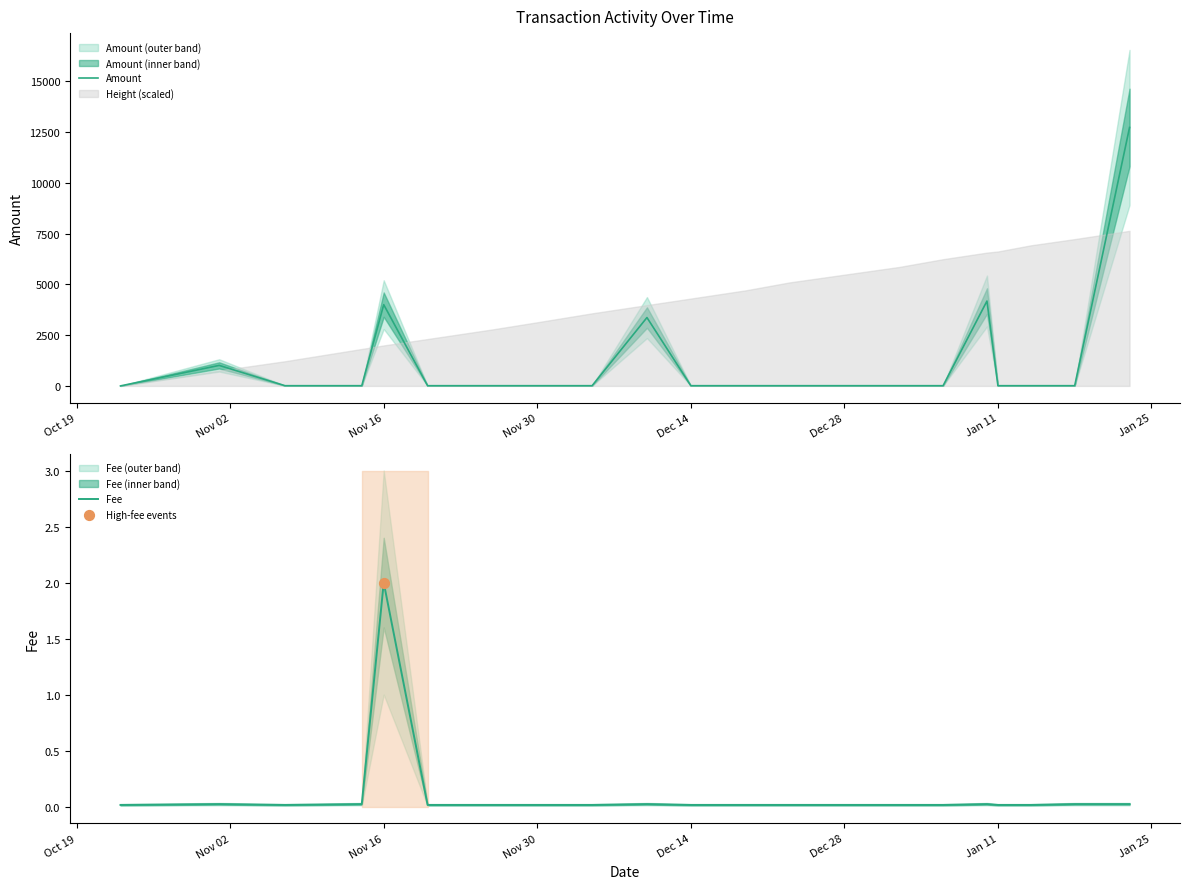

At which label does Fee reach its peak?

Nov 16